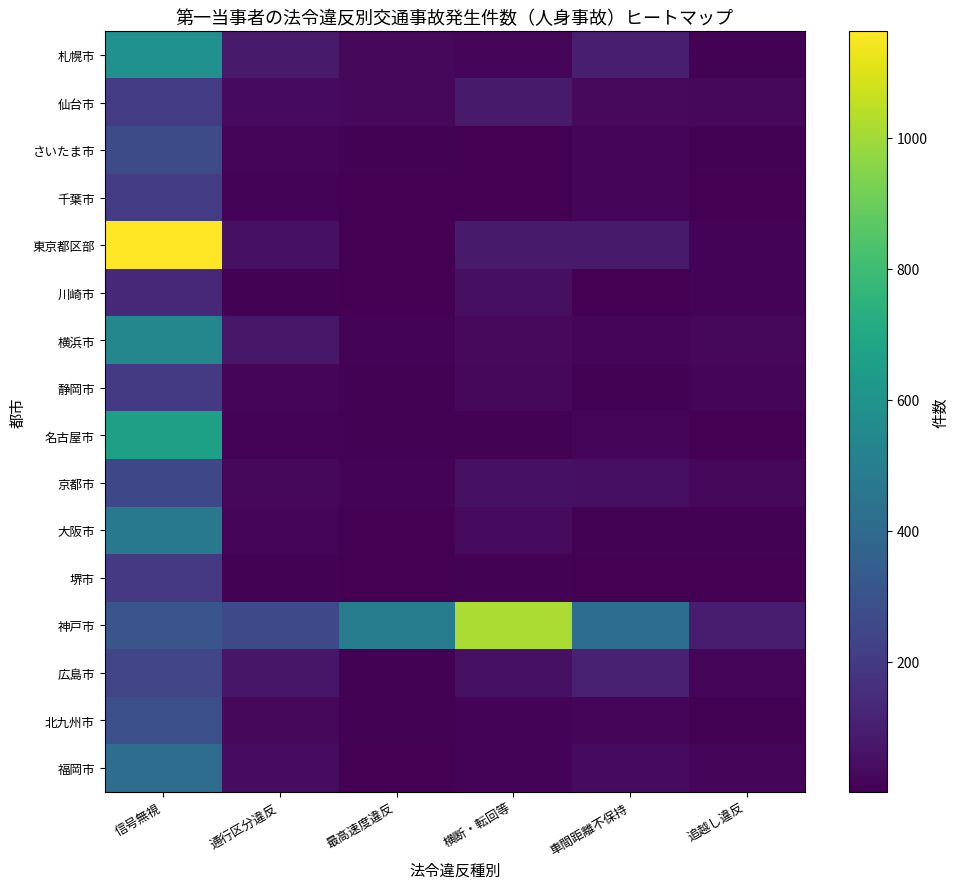

List the series in order of their peak value, highest first.

東京都区部, 神戸市, 名古屋市, 札幌市, 横浜市, 大阪市, 福岡市, 北九州市, さいたま市, 京都市, 広島市, 仙台市, 千葉市, 静岡市, 堺市, 川崎市